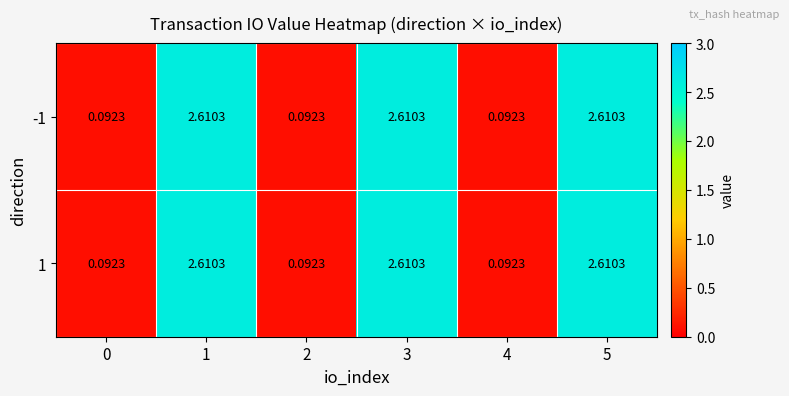

How many values in the 1 series exceed 2?

3